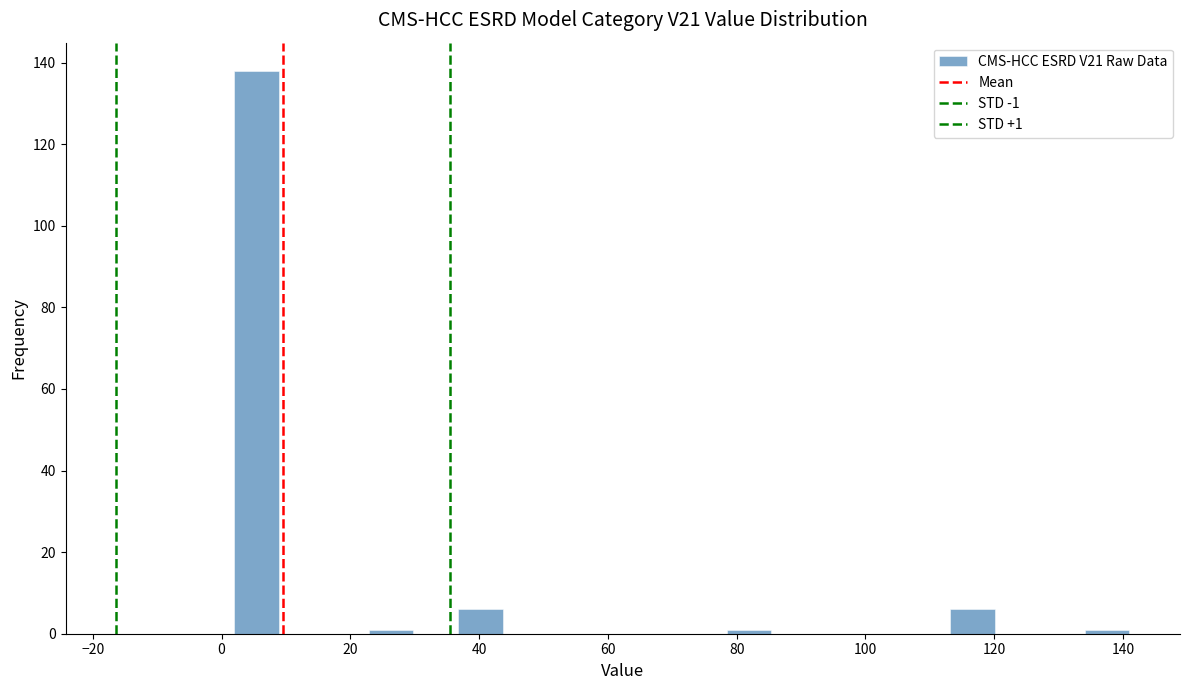

Around what value on the x-axis is the tallest bar? Give the approximate position of its centre, as read against the axis.

6